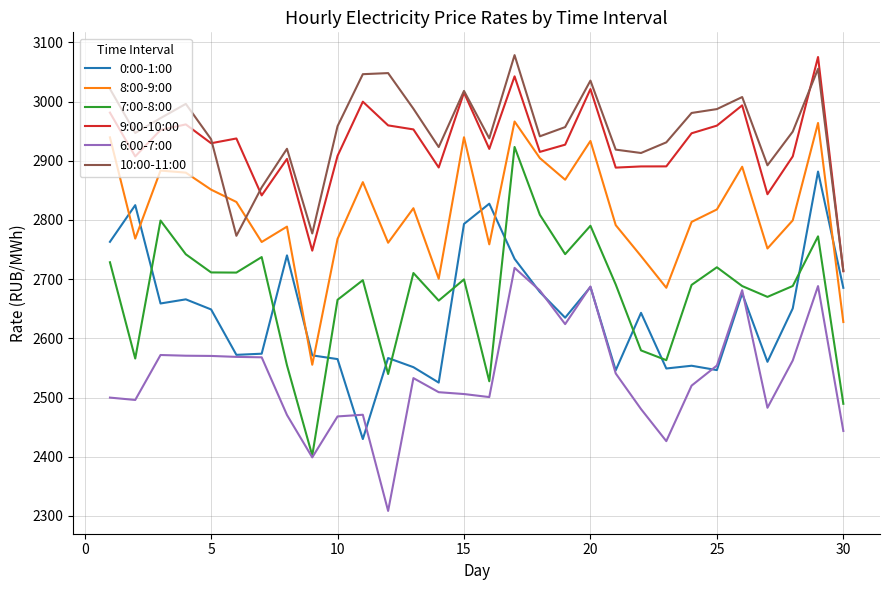

True or false: 9:00-10:00 and 0:00-1:00 intersect in this chart.

False